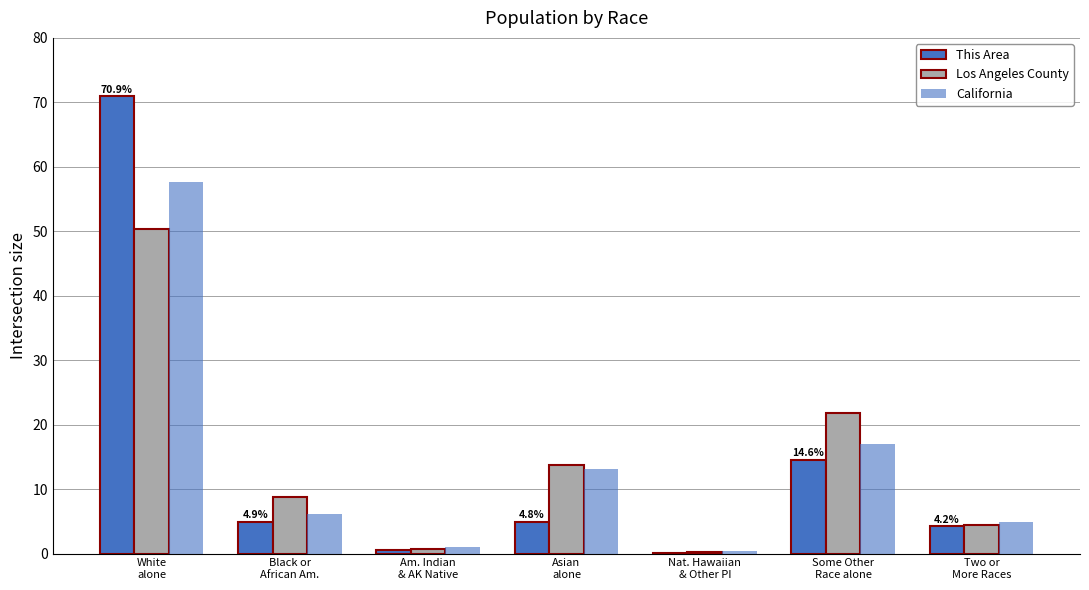

Reading left to right, extract all data points from this chart.

This Area: 70.9	4.9	0.5	4.8	0.0	14.6	4.2
Los Angeles County: 50.3	8.7	0.7	13.7	0.3	21.8	4.5
California: 57.6	6.2	1.0	13.0	0.4	17.0	4.9